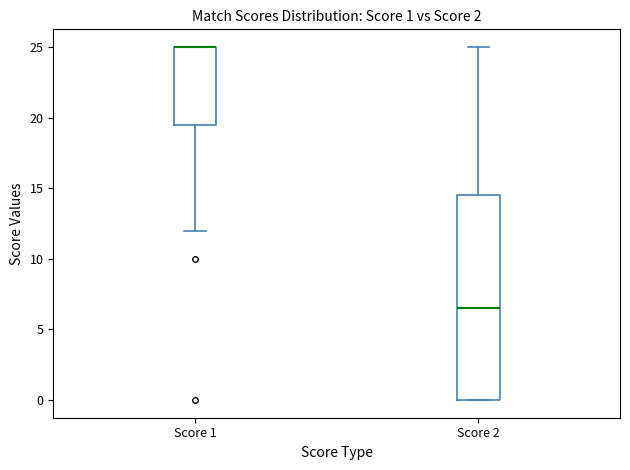

Comparing the boxes themselves (not the whiskers), which one is the tallest?

Score 2